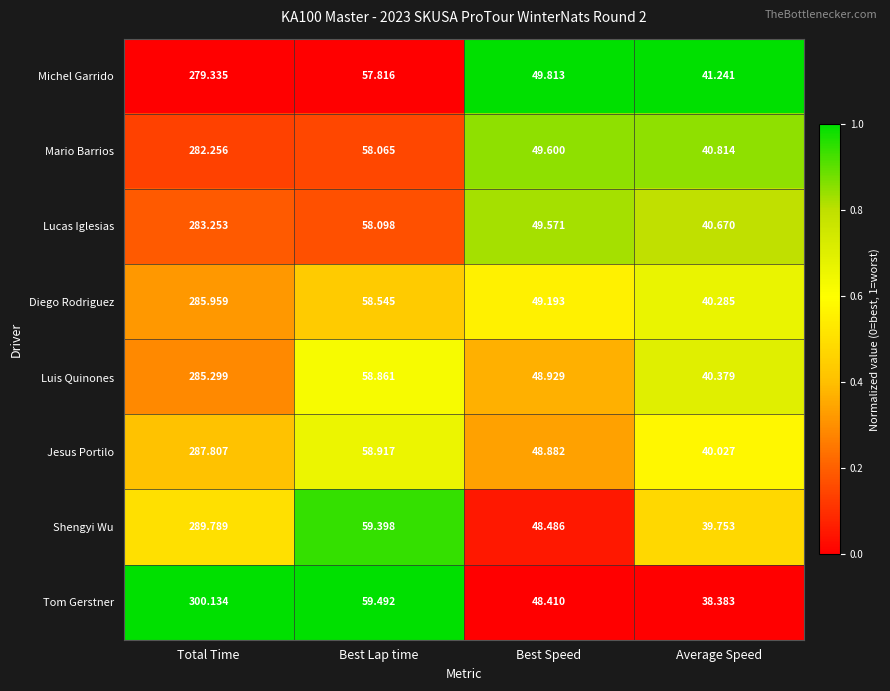

What is the spread (max minus min) of values at Average Speed?

2.9